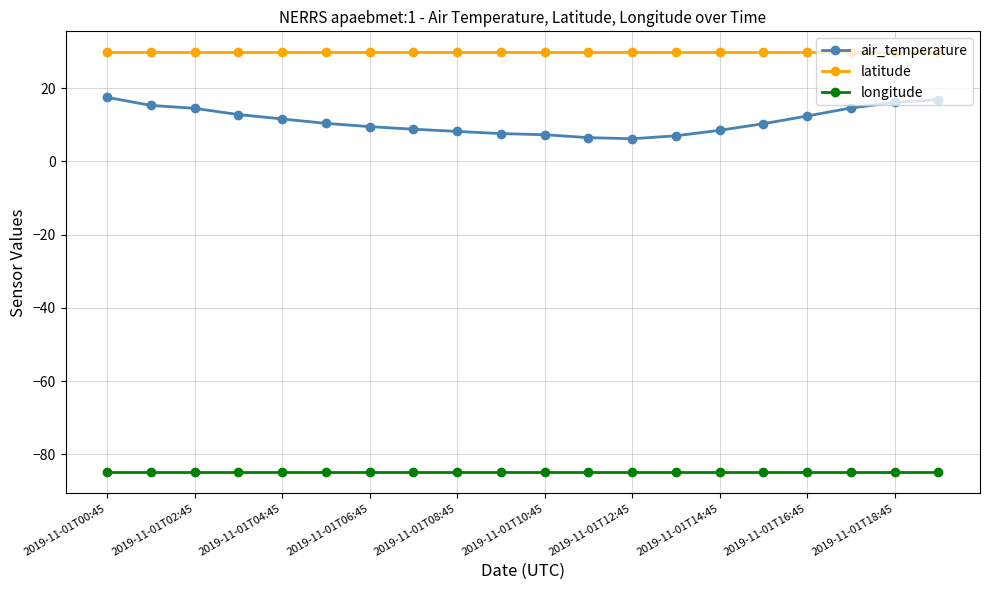

Is this an area chart (filled region under the line)?

No